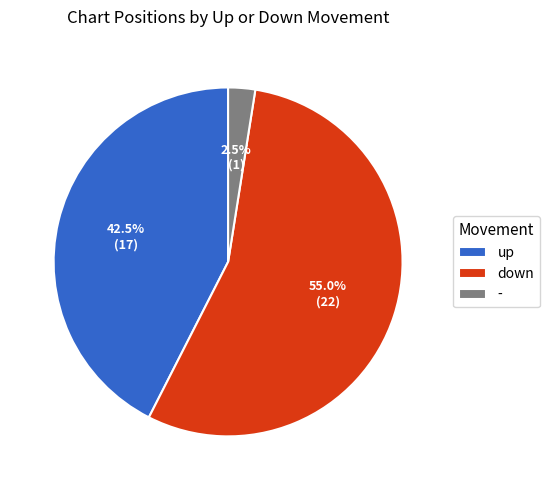

True or false: down accounts for 55% of the total.

True